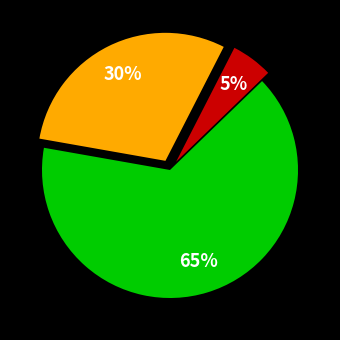

Is there any slice that represents more than half of the pie?

Yes